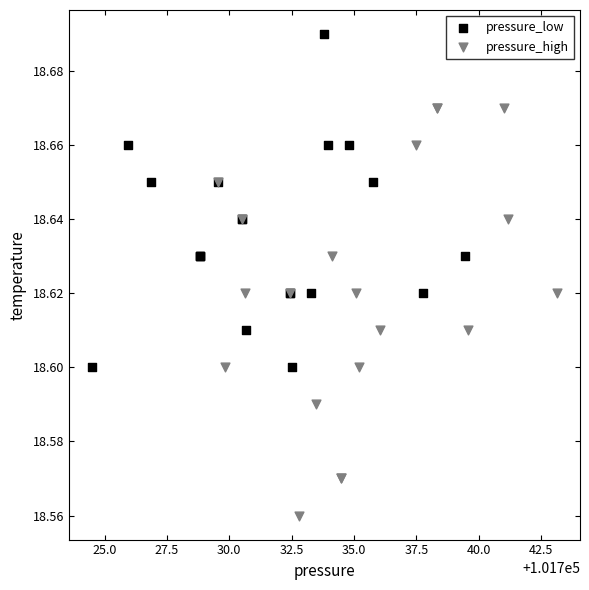

What are all the series names shown in the legend?

pressure_low, pressure_high